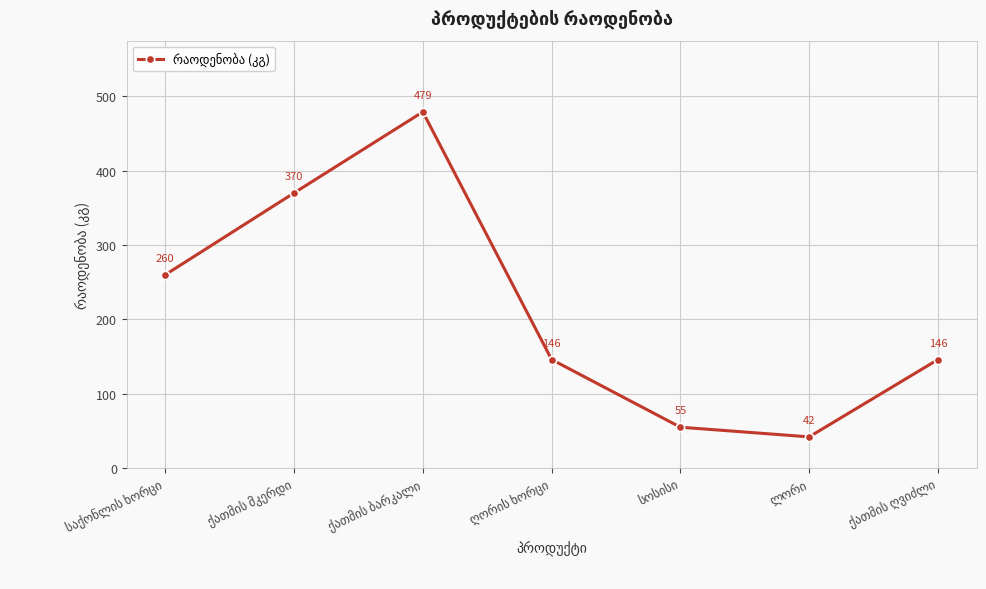

What is the average value?

214